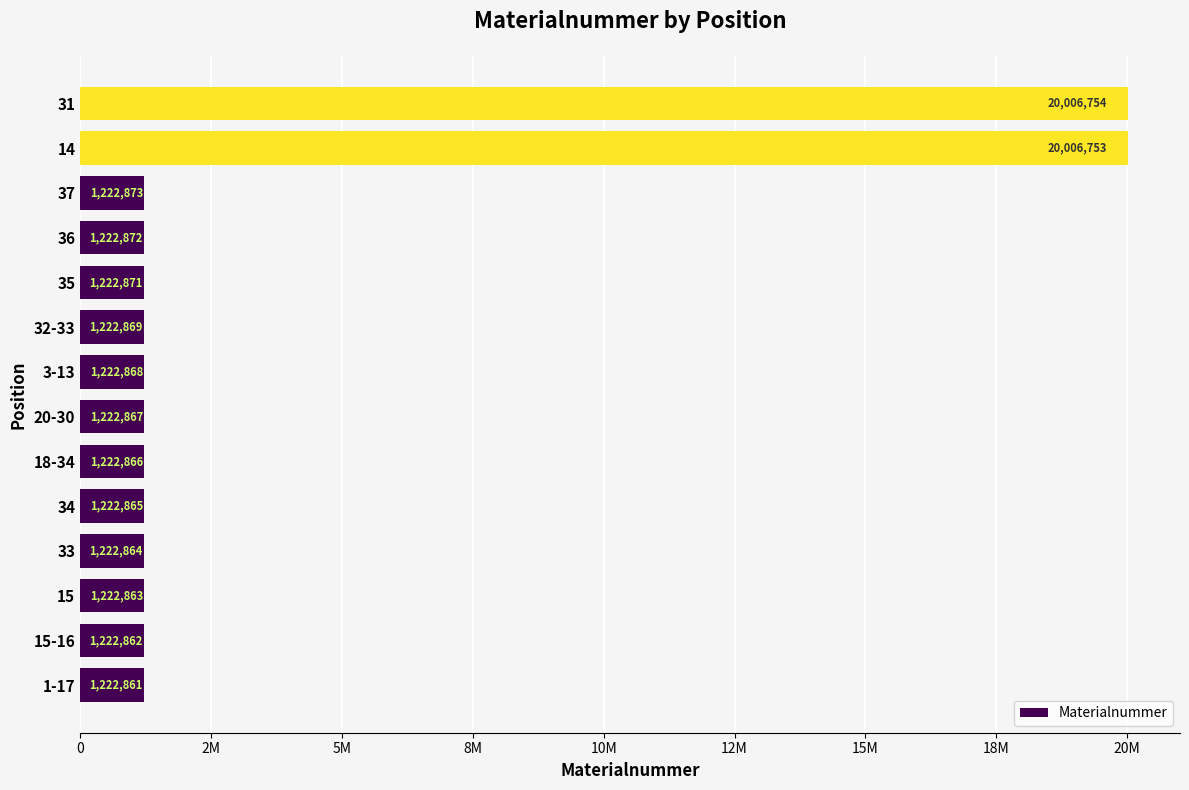

How many data points are less than 1222868?

7